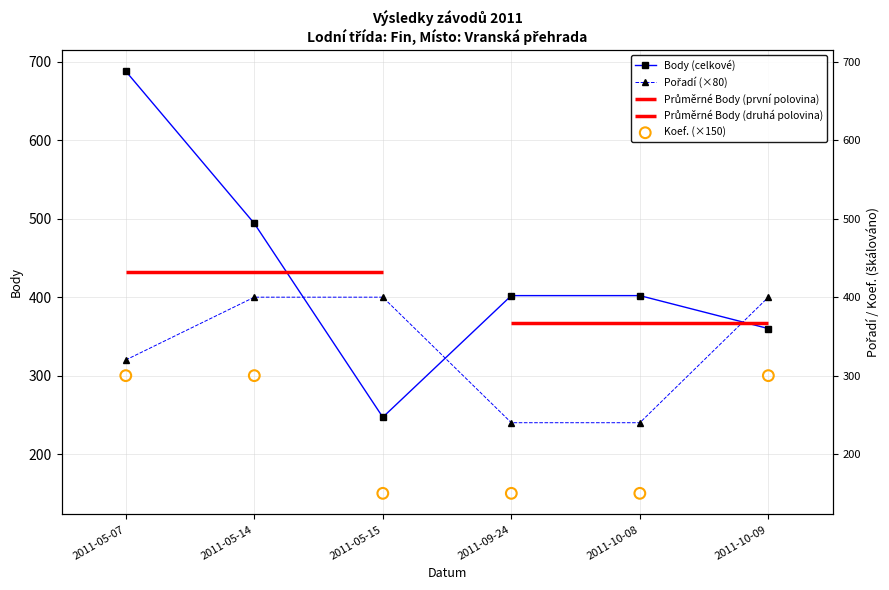

Is the value of Body (celkové) at 2011-05-07 greater than the value of Koef. (×150) at 2011-05-15?

Yes